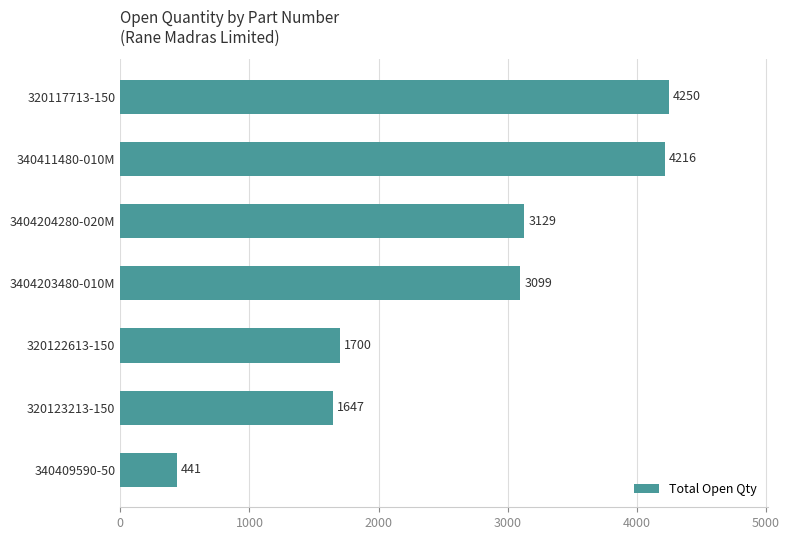

The chart shows a value of 5518 at 3404204280-020M. True or false?

False